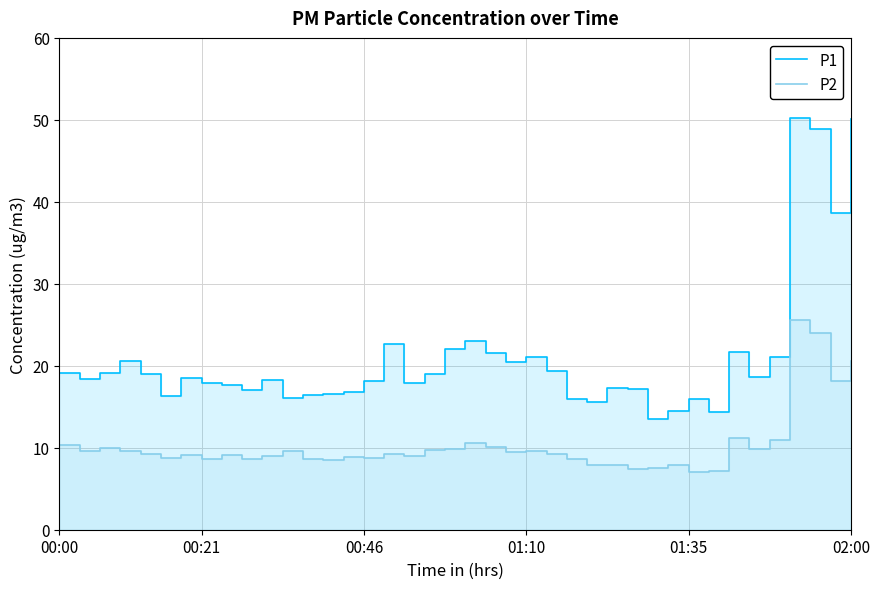

What is the maximum value for P1?

50.2